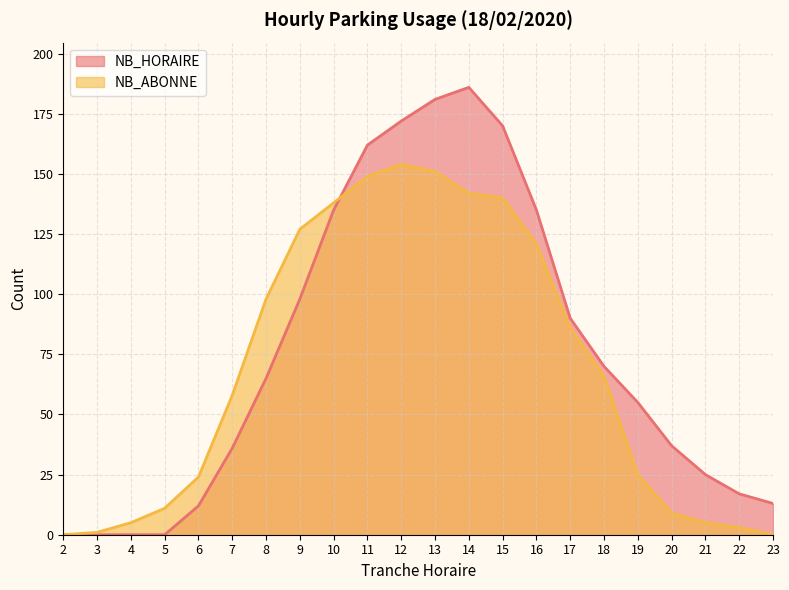

Reading left to right, list all the values displayed in this chart.

NB_HORAIRE: 2=0	3=0	4=0	5=0	6=12	7=36	8=65	9=98	10=135	11=162	12=172	13=181	14=186	15=170	16=135	17=90	18=70	19=55	20=37	21=25	22=17	23=13
NB_ABONNE: 2=0	3=1	4=5	5=11	6=24	7=58	8=98	9=127	10=138	11=149	12=154	13=151	14=142	15=140	16=121	17=86	18=66	19=25	20=9	21=5	22=3	23=0